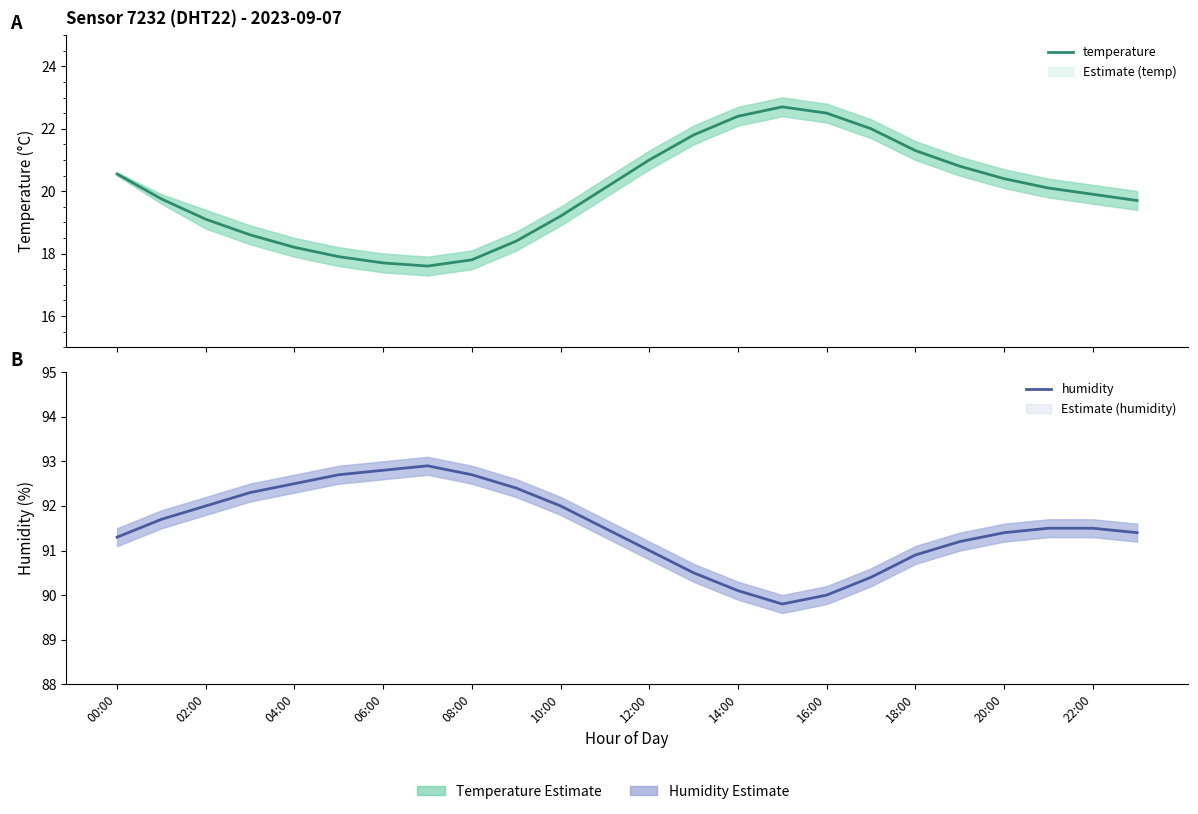

True or false: humidity has a value of 156.6 at 22:00.

False